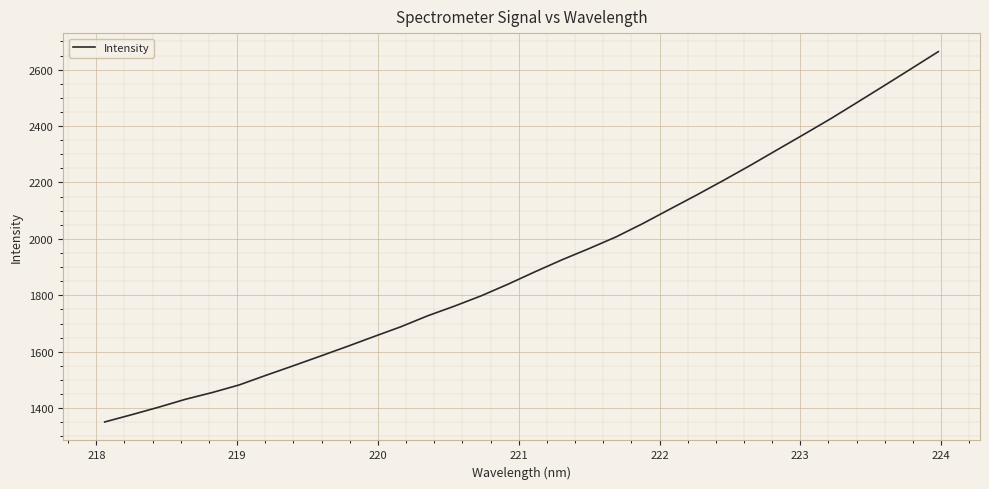

What is the smallest value displayed?

1351.0